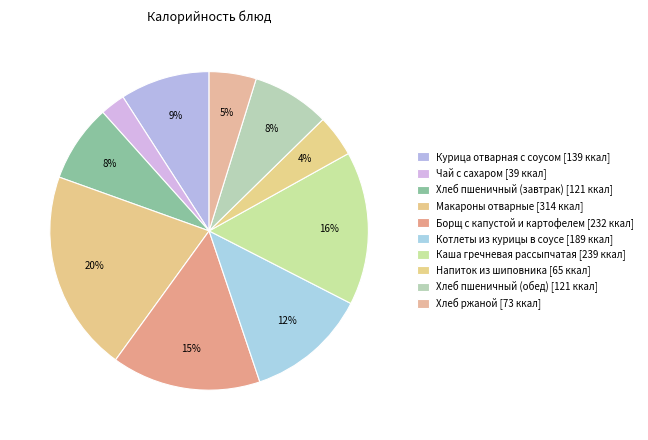

Approximately how many times larger is the value at Напиток из шиповника compared to Борщ с капустой и картофелем?

0.3